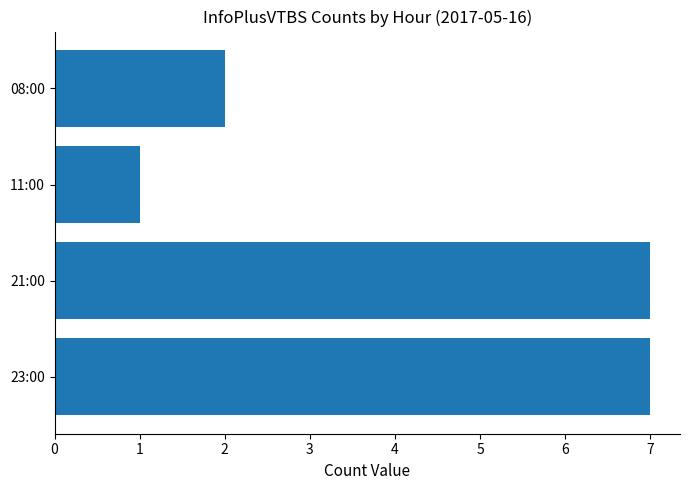

What is the minimum value shown in the chart?

1